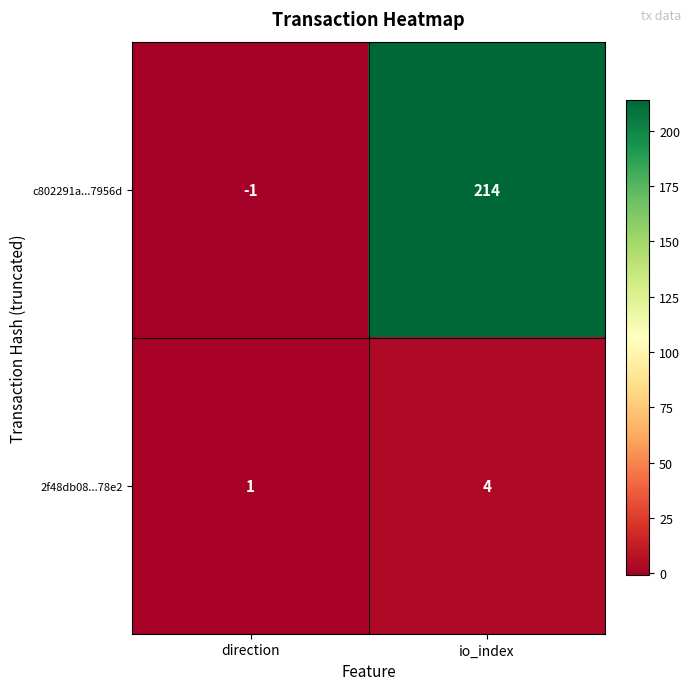

What is the difference between the 2f48db08...78e2 values at direction and io_index?

3